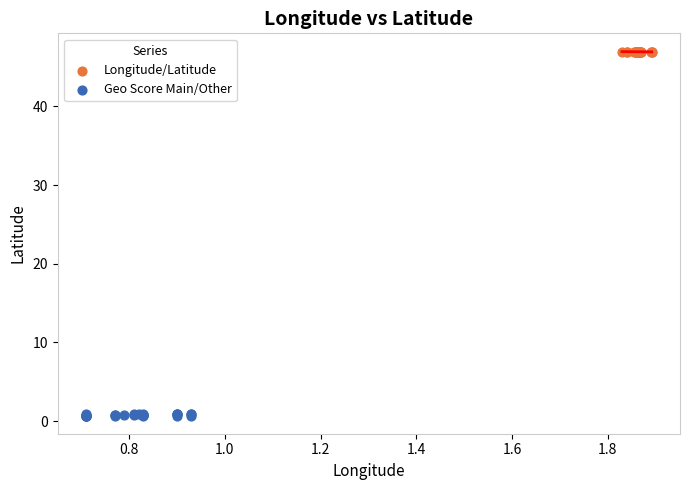

Which series reaches the maximum Y coordinate?

Longitude/Latitude